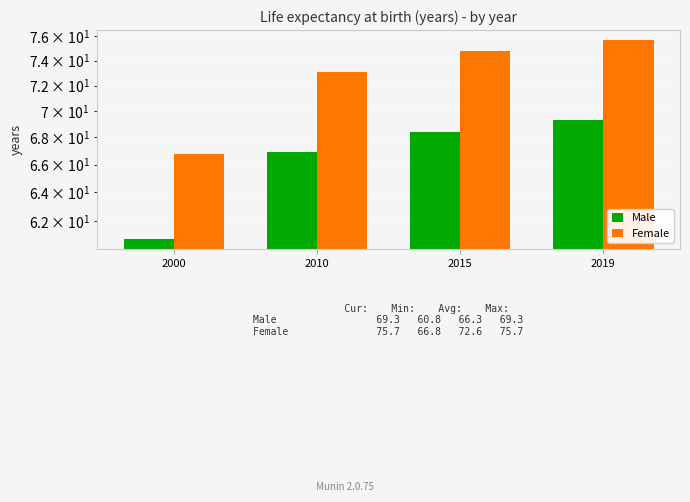

What is the difference between the maximum and minimum values in the Female series?

8.9